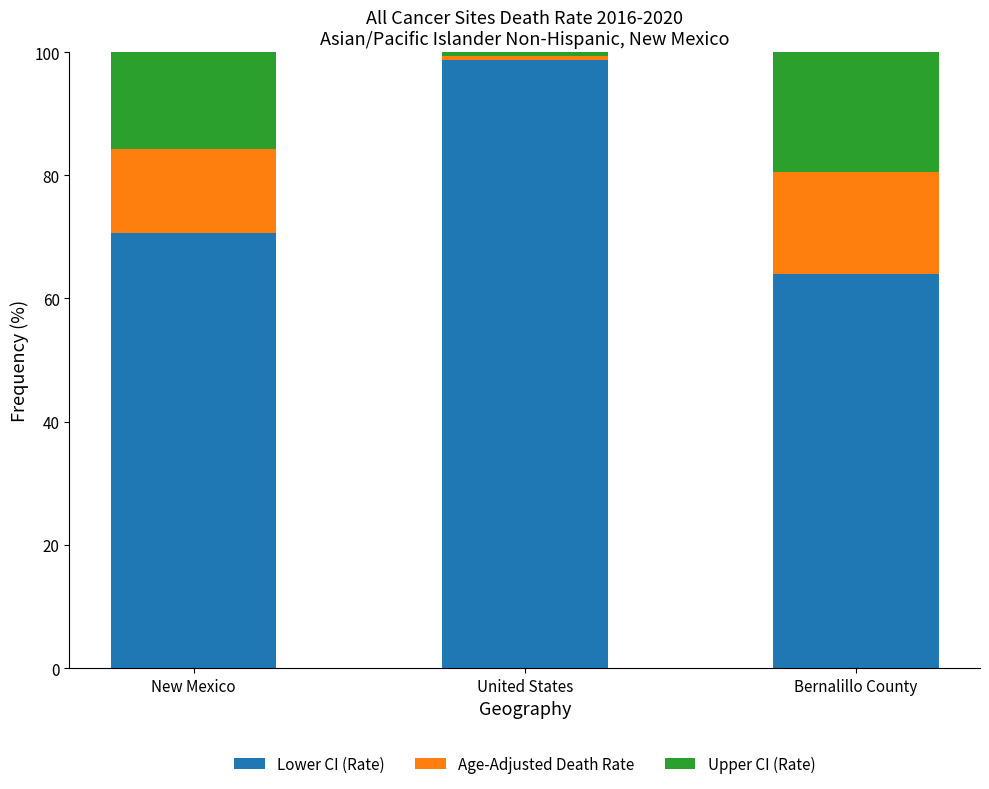

Reading left to right, what are the values for Lower CI (Rate)?

70.7	98.7	64.0